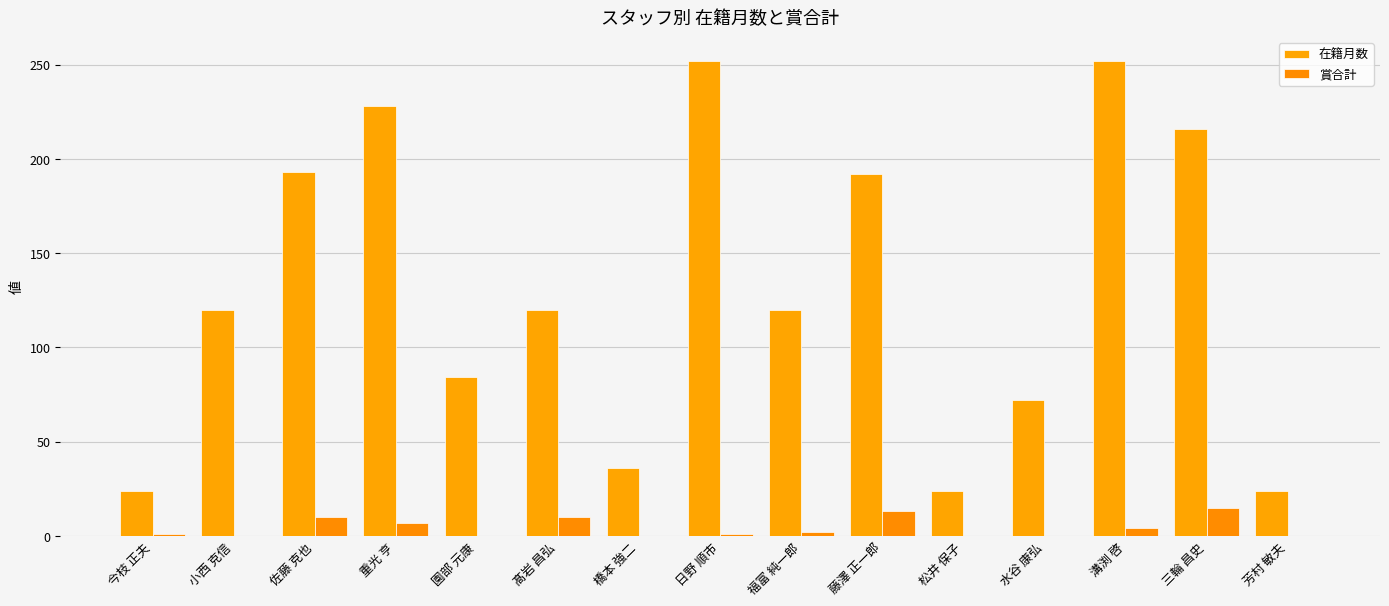

What is the greatest value displayed?

252